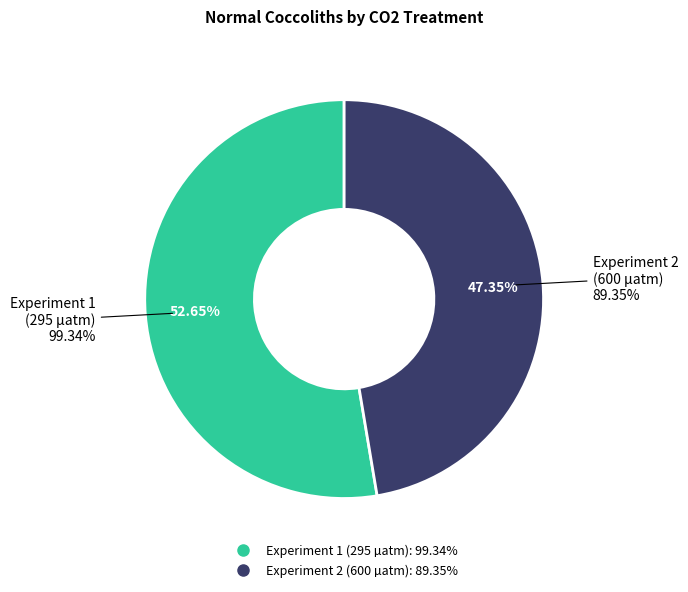

Rank the categories by value from highest to lowest.

Experiment 1 (295 µatm), Experiment 2 (600 µatm)